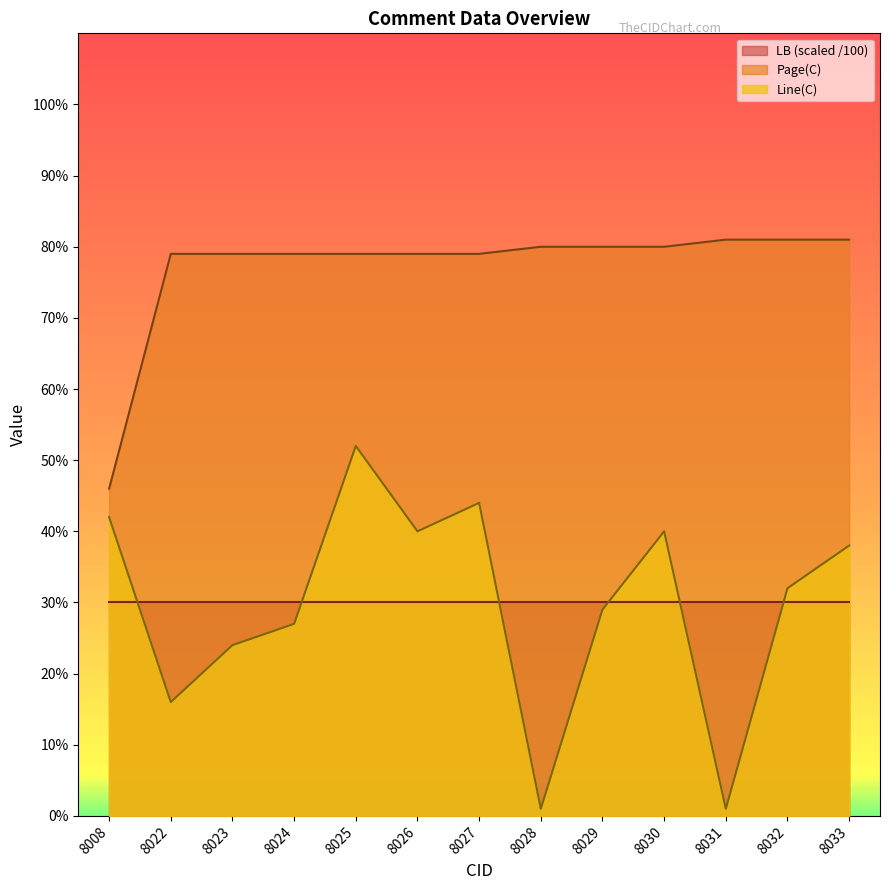

List the labels in order of Line(C) value, smallest first.

8028, 8031, 8022, 8023, 8024, 8029, 8032, 8033, 8026, 8030, 8008, 8027, 8025